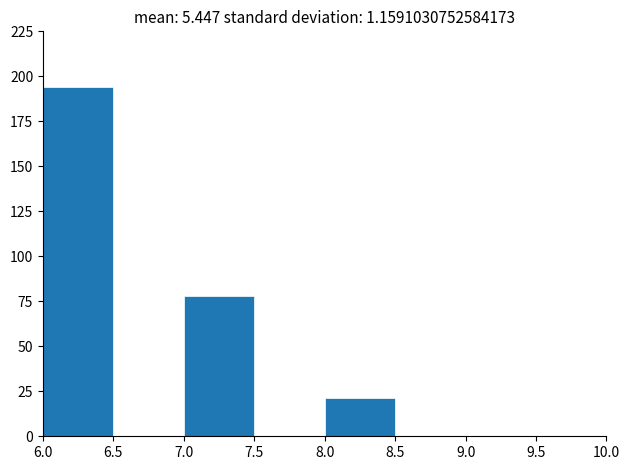

What is the height of the bar covering 8.0 to 8.5 on the x-axis? The values are not printed on the chart, so give them approximately, as read against the axis.

20